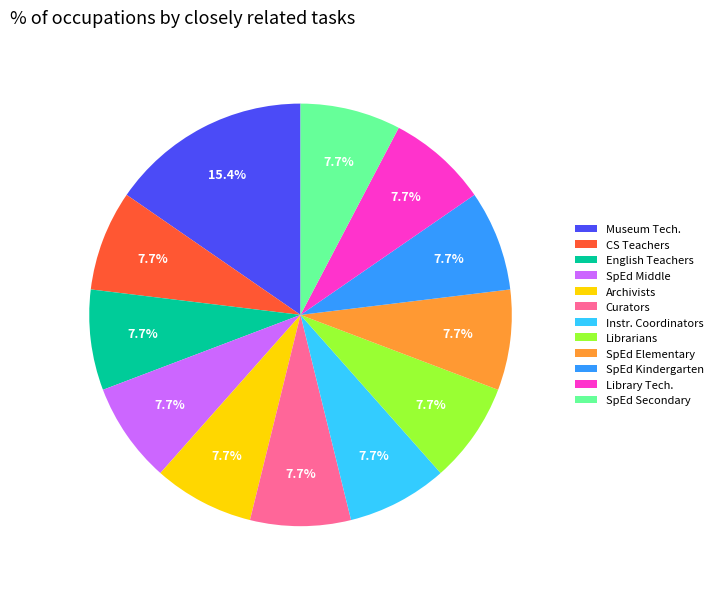

To the nearest percent, what is the average slice percentage?

8%